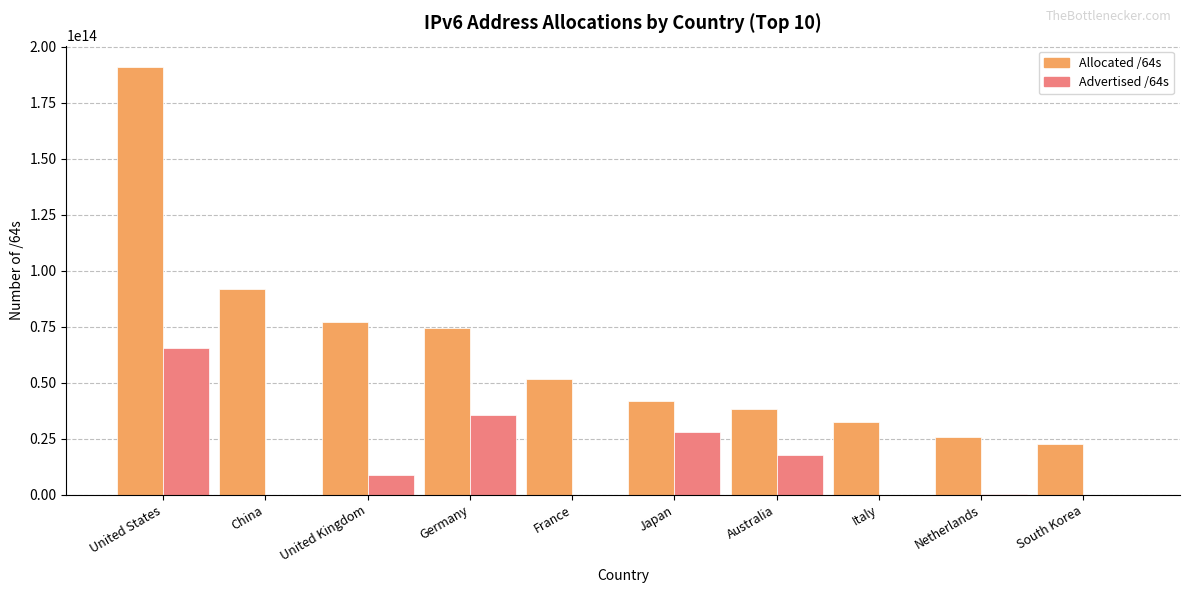

What are all the series names shown in the legend?

Allocated /64s, Advertised /64s